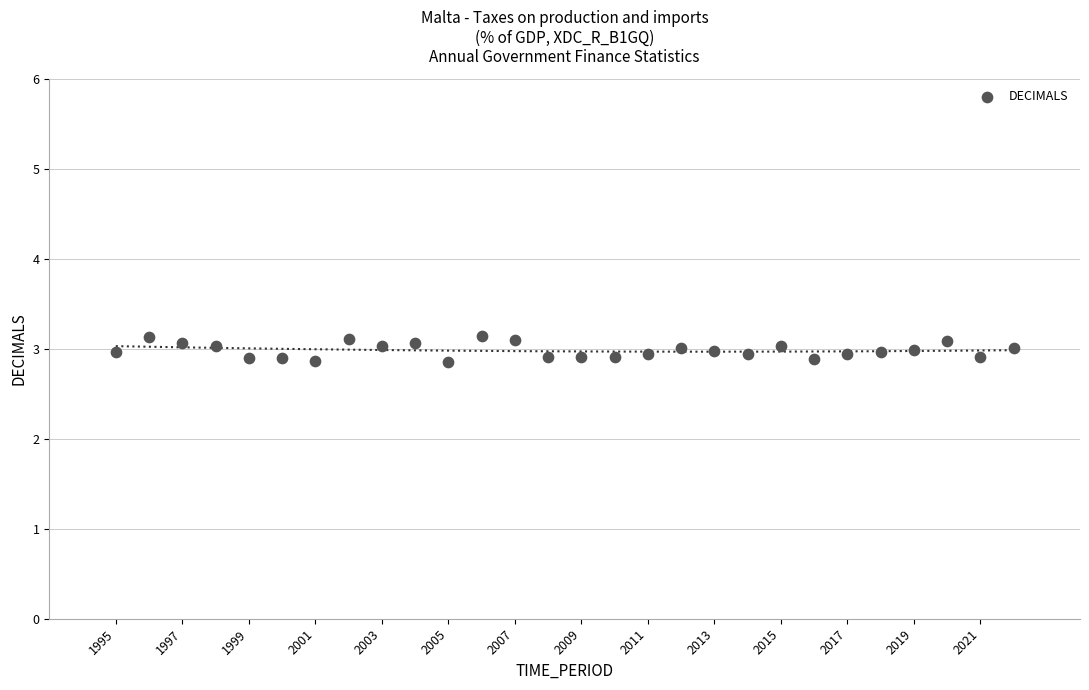

What is the range of Y values (max minus min)?

0.3